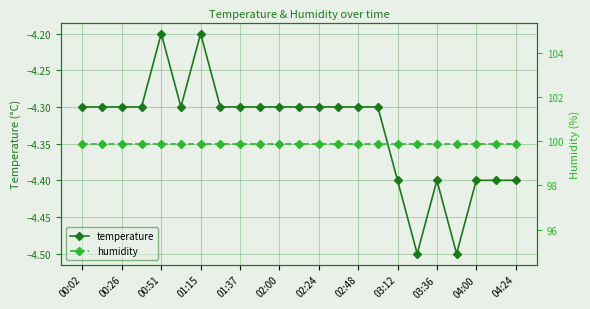

True or false: temperature has more than 2 interior local peaks.

True